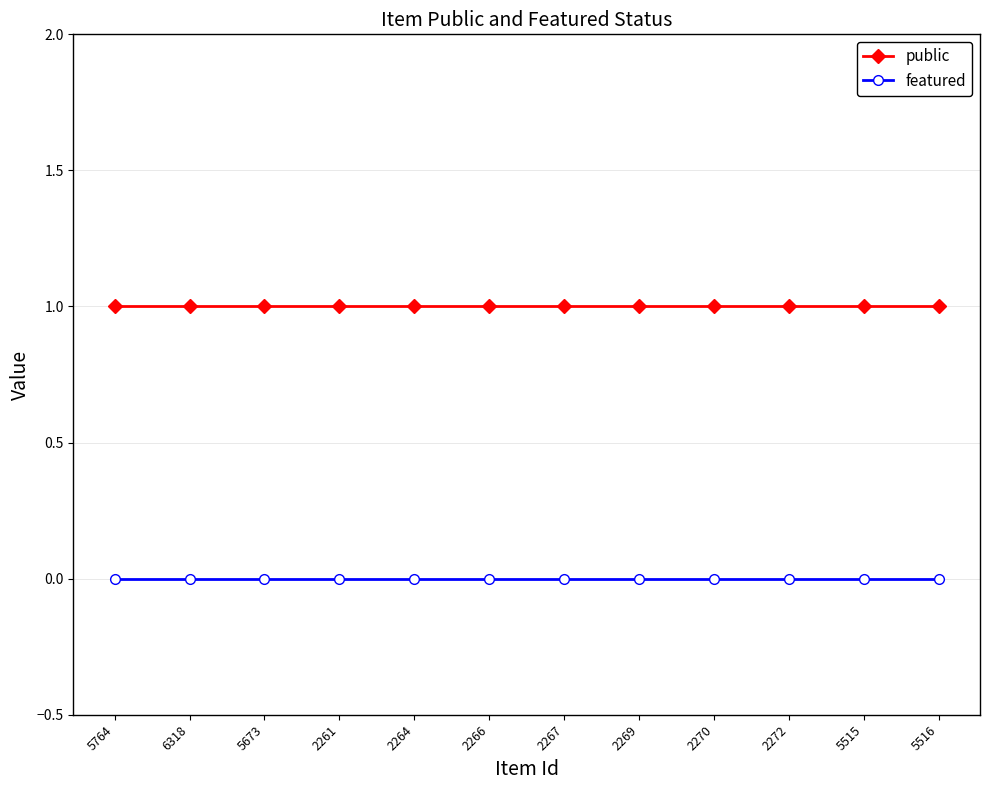

What position from the left is 6318?

2